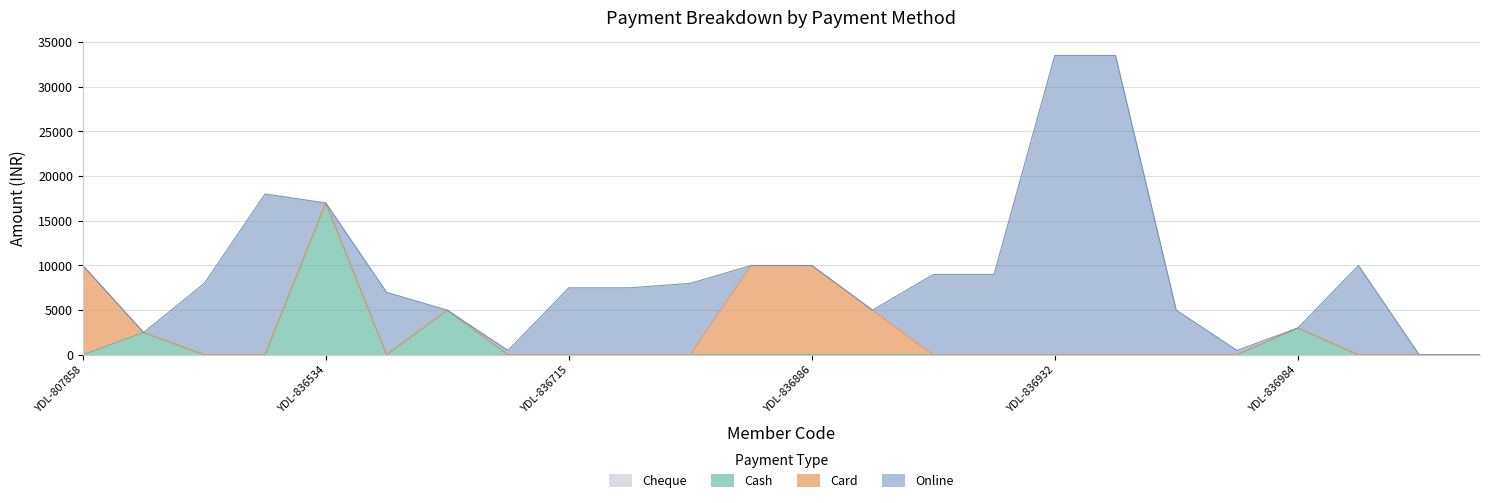

At which label does Cheque reach its peak?

YDL-807858